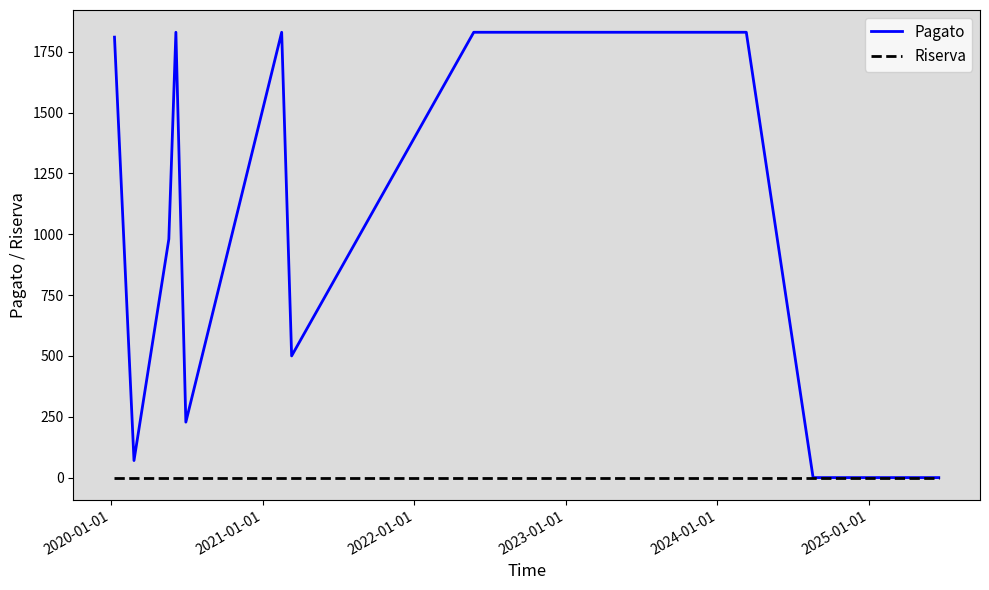

Which series has the largest range (max minus min)?

Pagato